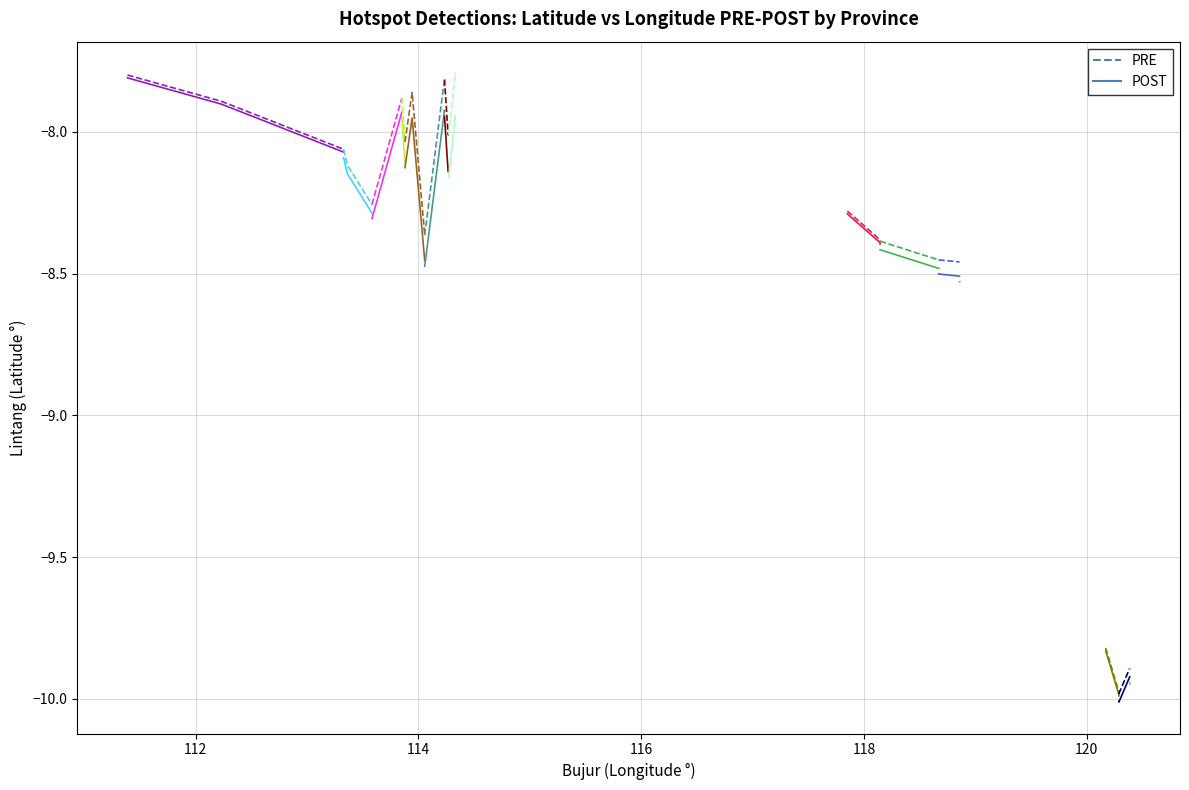

What are all the series names shown in the legend?

PRE, POST